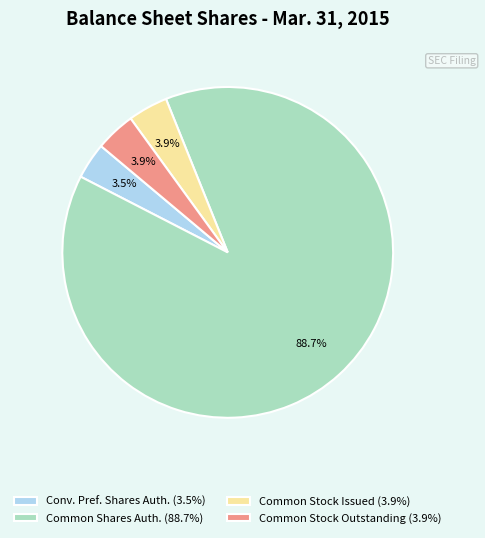

To the nearest percent, what is the average slice percentage?

25%